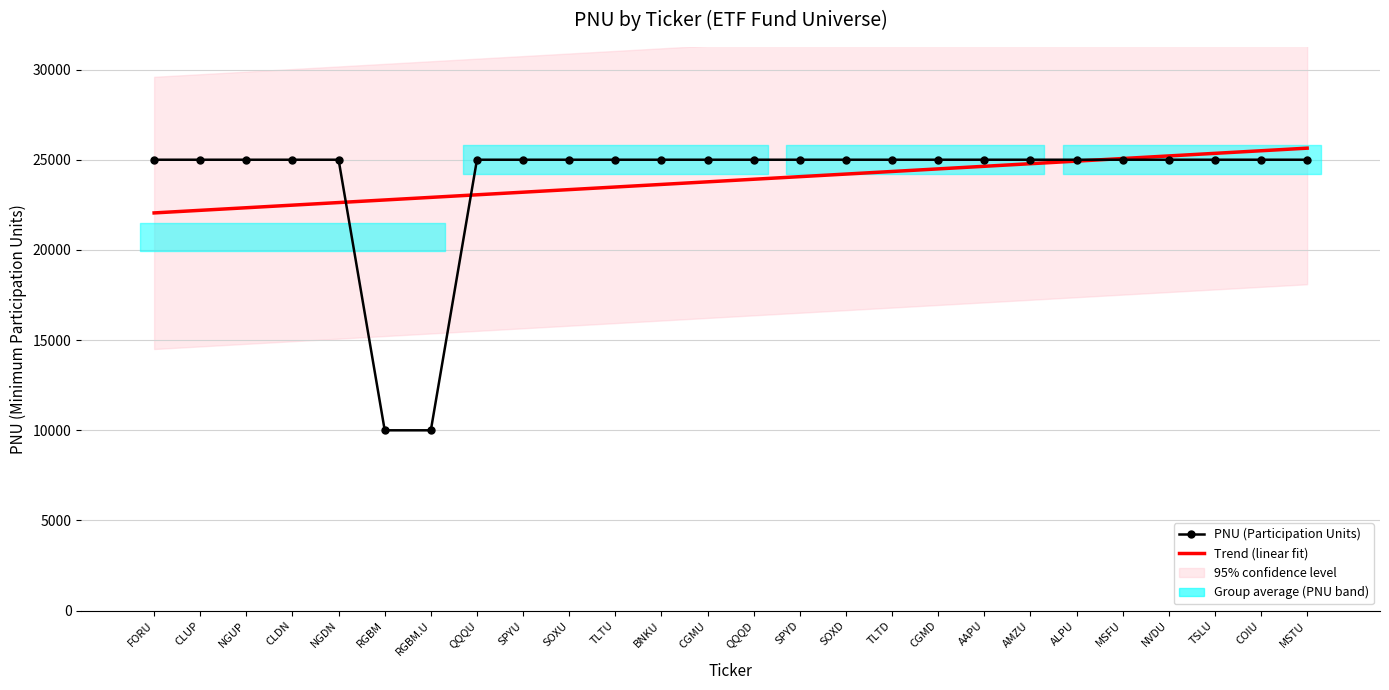

Where do Trend (linear fit) and PNU (Participation Units) first cross each other?

NGDN and RGBM